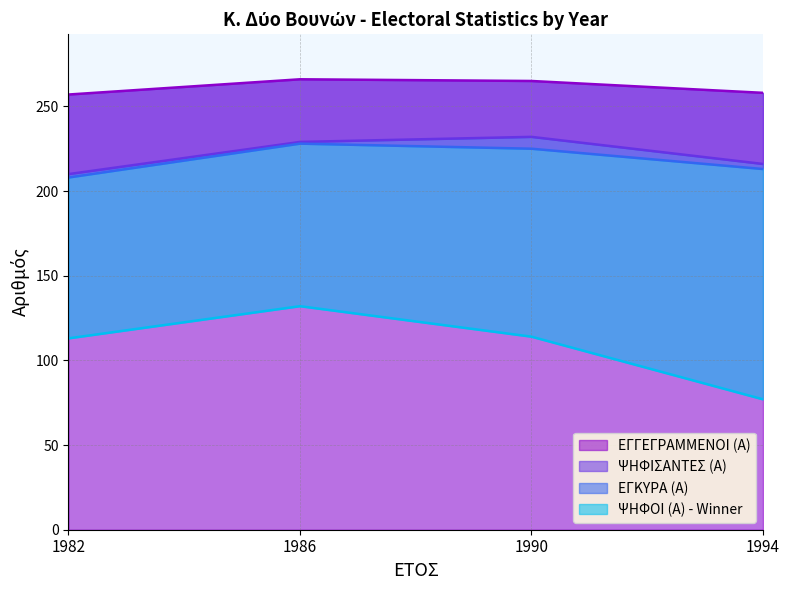

Where is ΕΓΓΕΓΡΑΜΜΕΝΟΙ (Α) nearest to the value 261?

1994